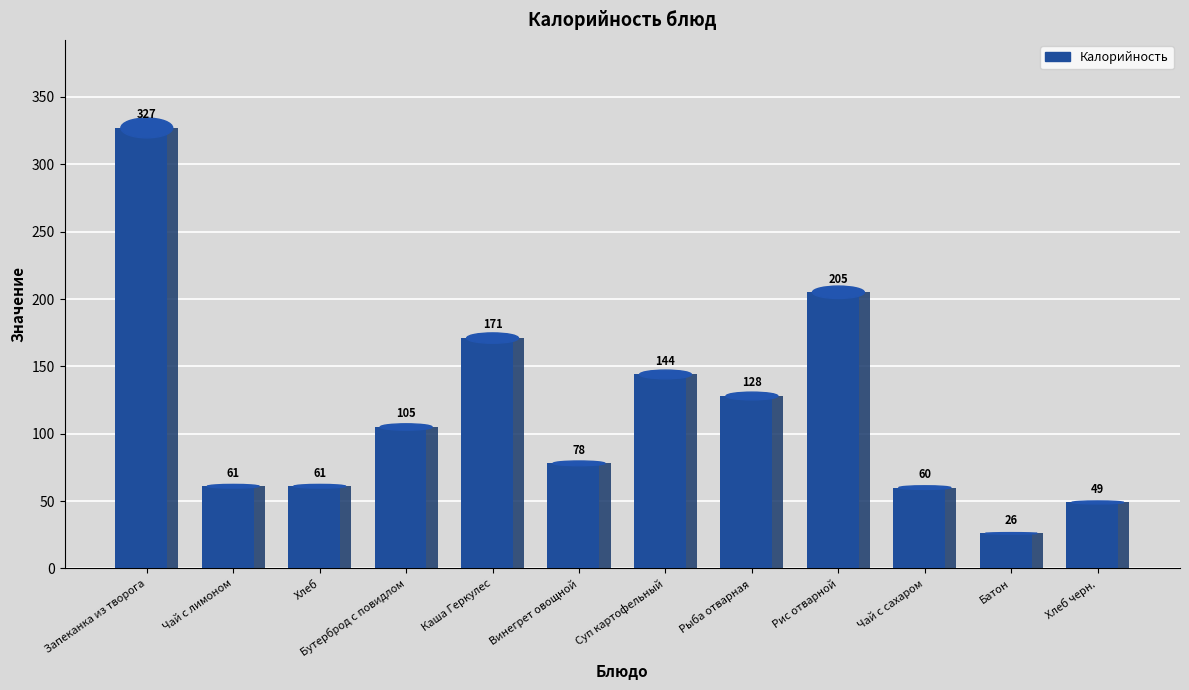

At which category is the sum across all series the highest?

Запеканка из творога